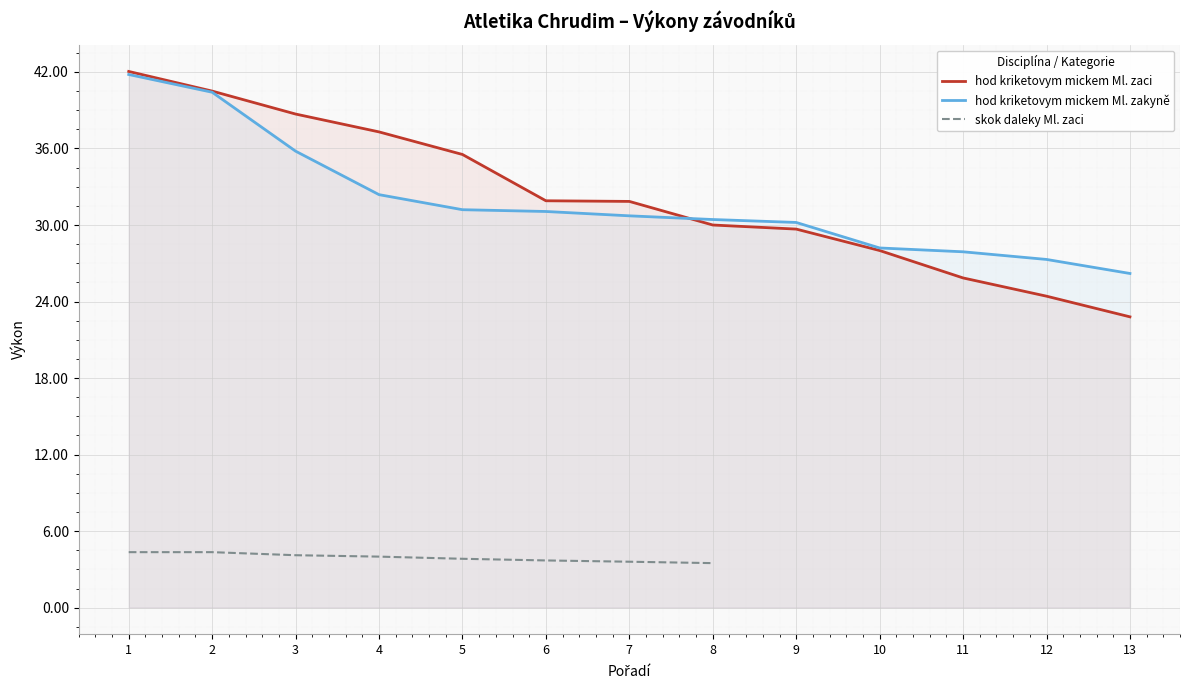

What is the sum of the hod kriketovym mickem Ml. zakyně values at 11 and 9?

58.1